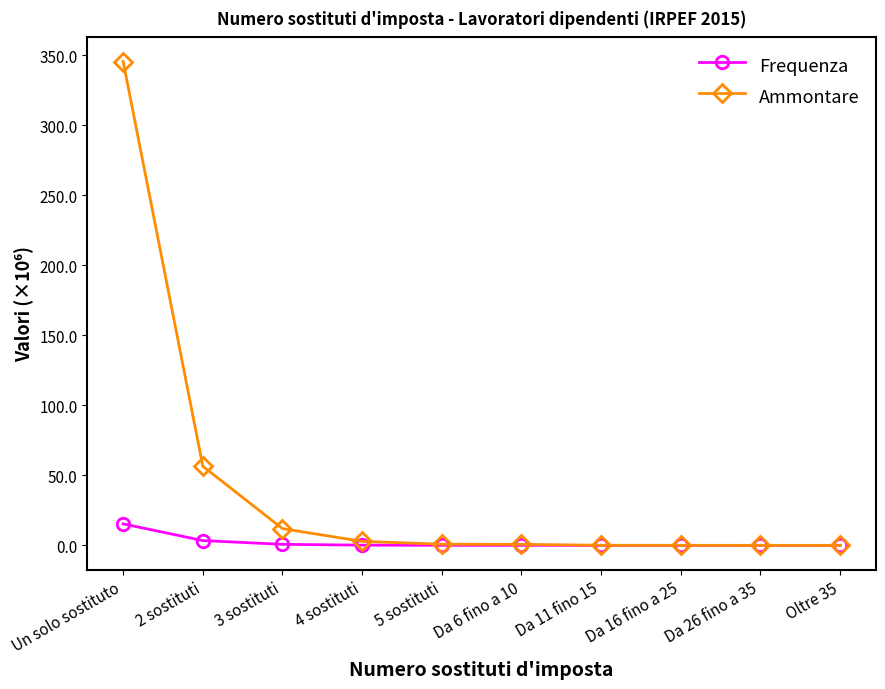

What position from the right is 2 sostituti?

9